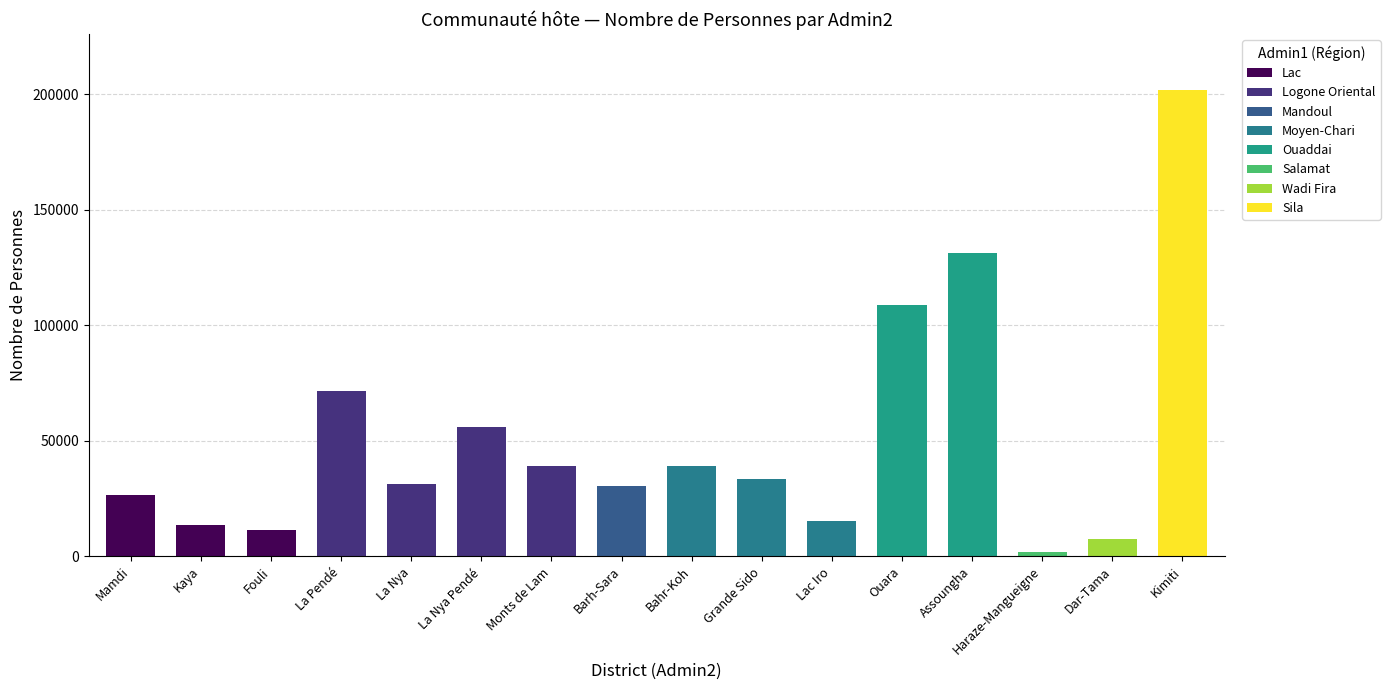

Is it true that the value at Mamdi is 26339?

True